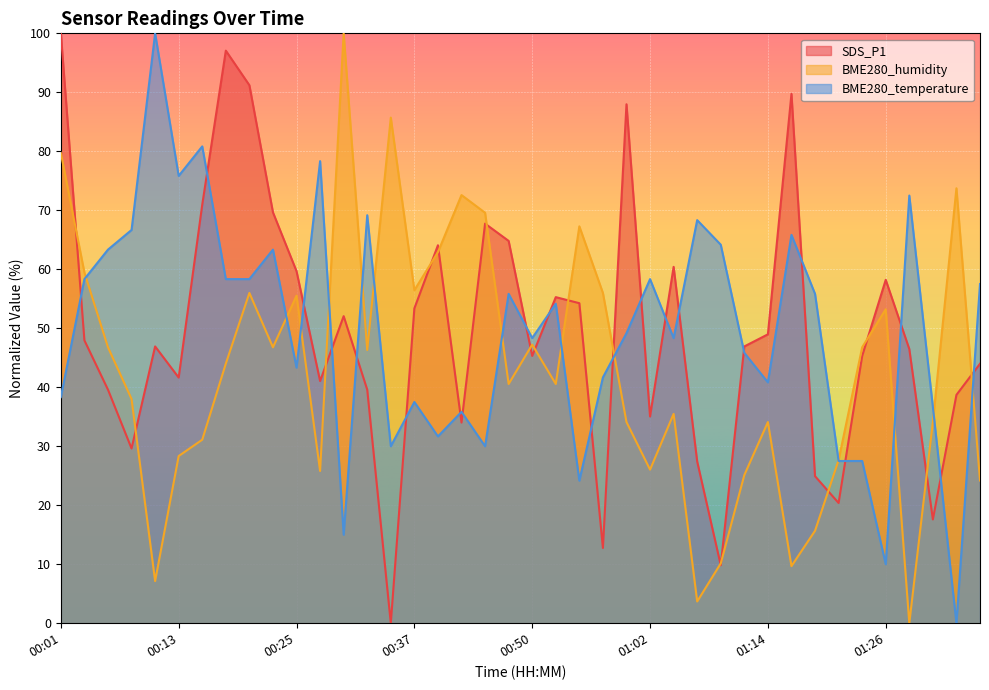

What is the difference between the highest and lowest values at 01:02?

32.3